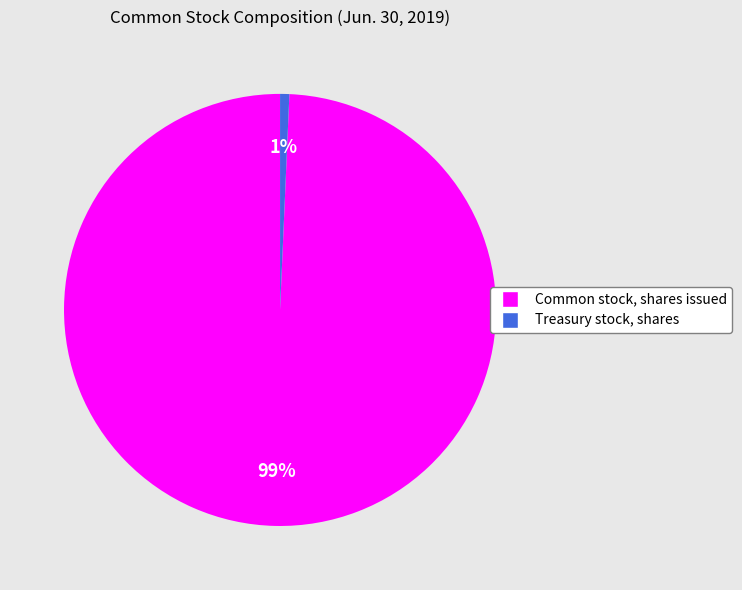

Which has a higher value, Common stock, shares issued or Treasury stock, shares?

Common stock, shares issued